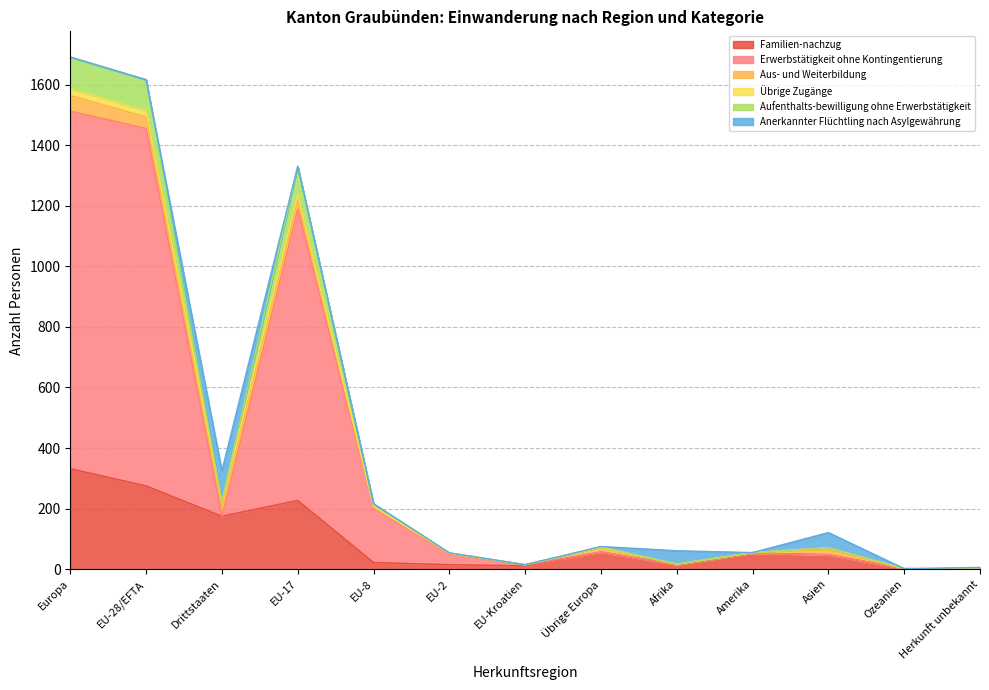

Count the number of categories in the chart.

13